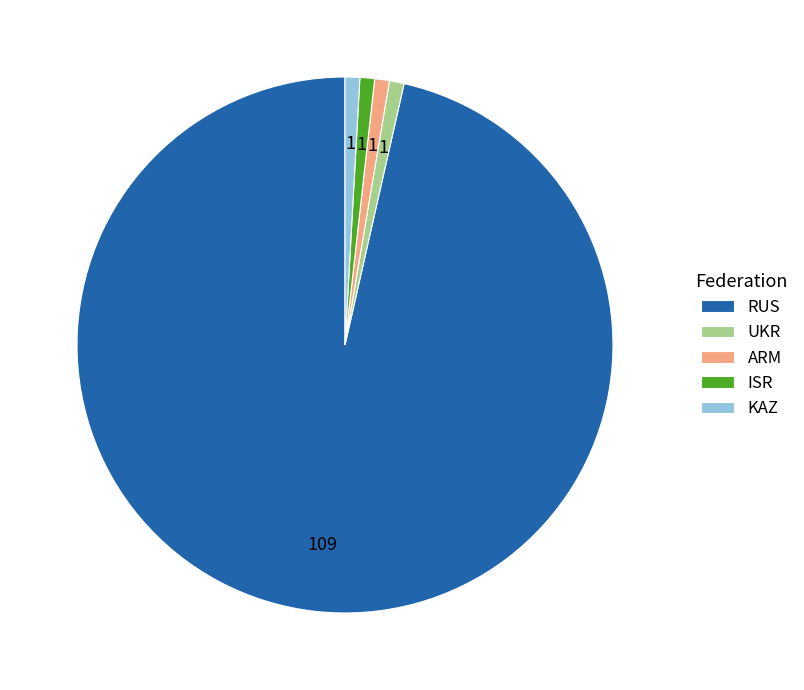

Approximately how many times larger is the value at ISR compared to ARM?

1.0